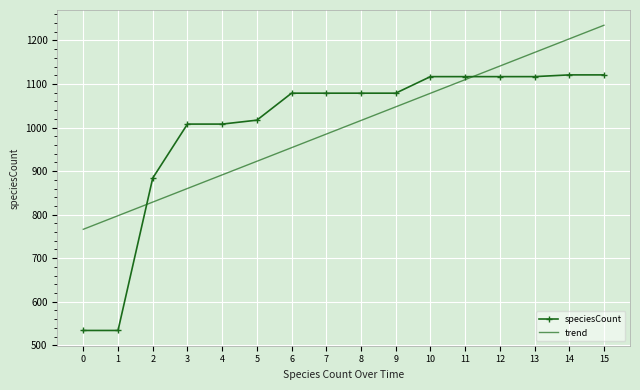

Is the value of speciesCount at 11 greater than the value of trend at 3?

Yes